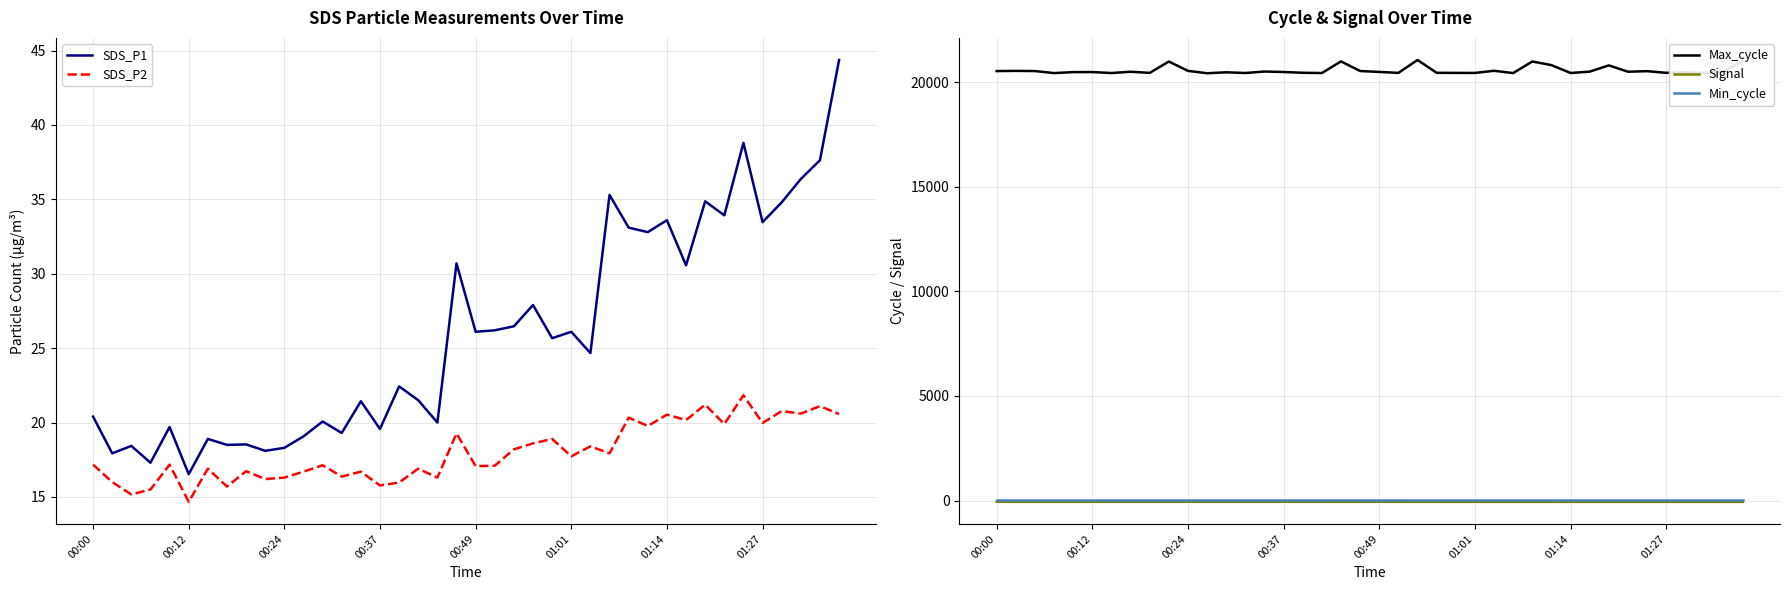

What is the lowest value of the SDS_P2 series?

14.7